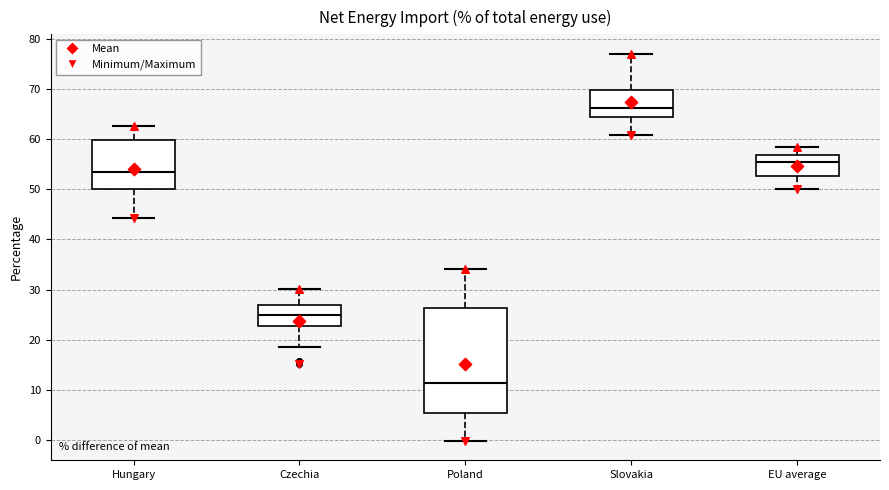

Reading left to right, transcribe this box plot: for each box, give where its median line is, the range the box spans, and where its two whiskers end, as read against the y-axis. The values are not printed on the chart, so give them approximately, as read against the axis.

Hungary: median 53, box 50 to 60, whiskers 44 to 63
Czechia: median 25, box 23 to 27, whiskers 19 to 30
Poland: median 11, box 5 to 26, whiskers 0 to 34
Slovakia: median 66, box 64 to 70, whiskers 61 to 77
EU average: median 55, box 53 to 57, whiskers 50 to 58